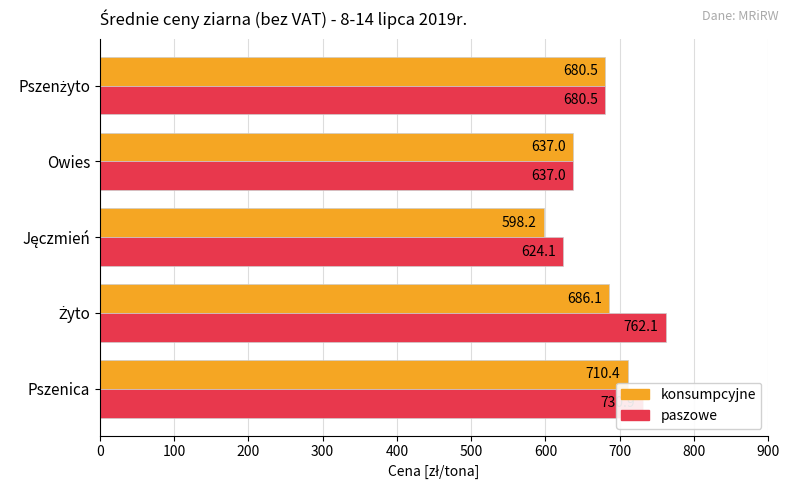

What is the greatest value displayed?

762.1